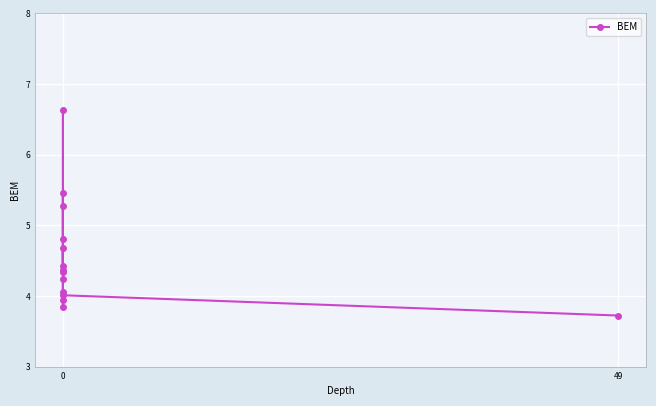

Is it true that the value at 0 is 5.6?

False